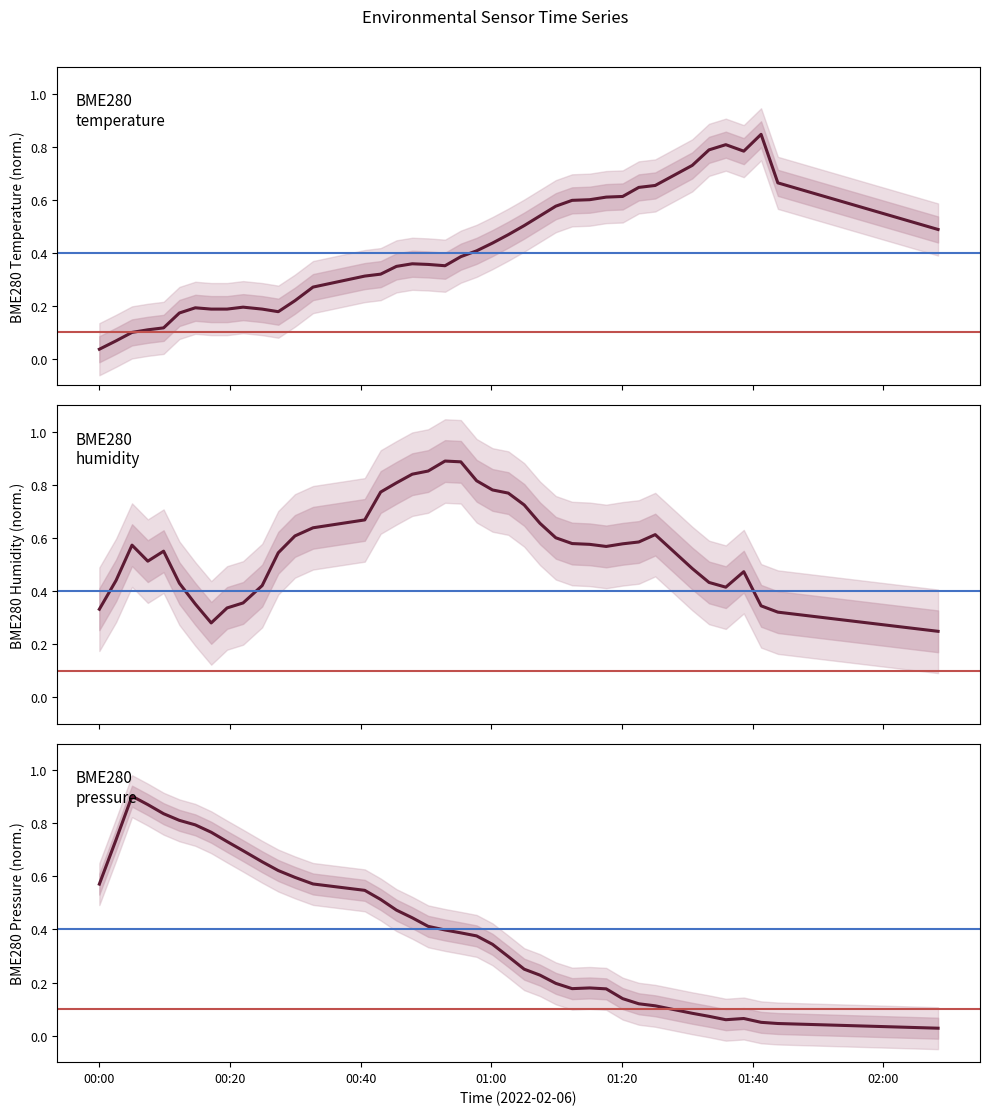

Count the BME280_humidity values in the range 0 to 1.

40